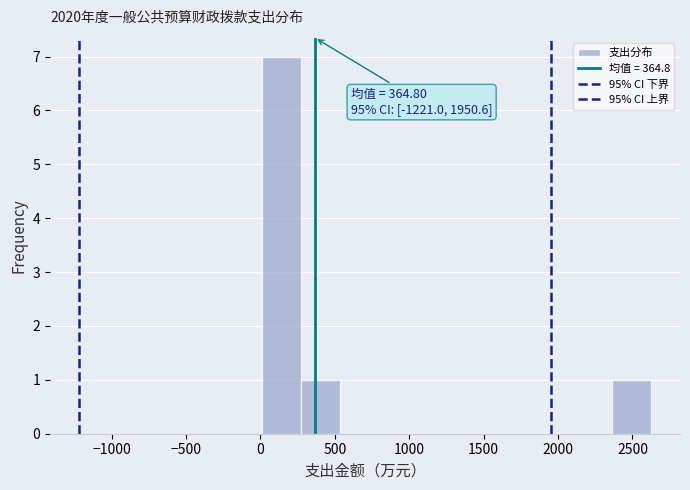

Which range on the x-axis has the tallest bar?

0 to 250